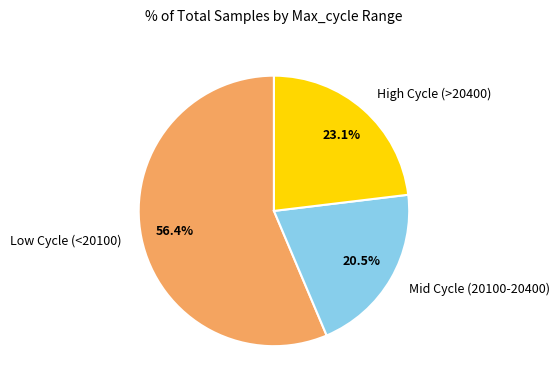

What is the majority slice?

Low Cycle (<20100)